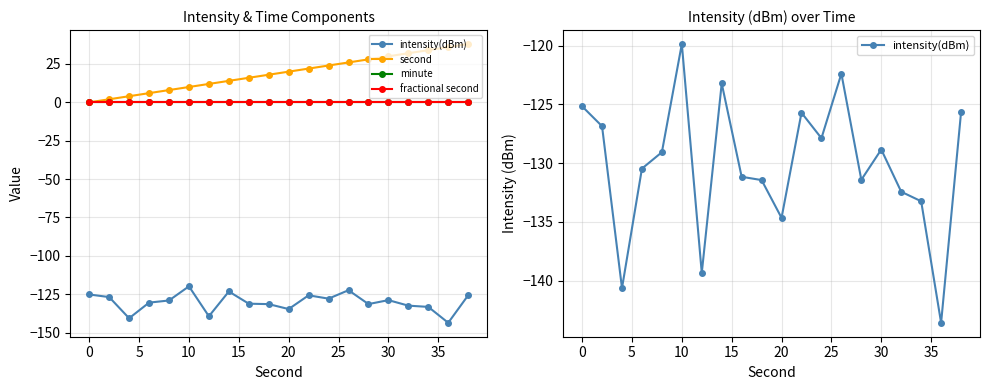

Which series has the largest total across all categories?

second